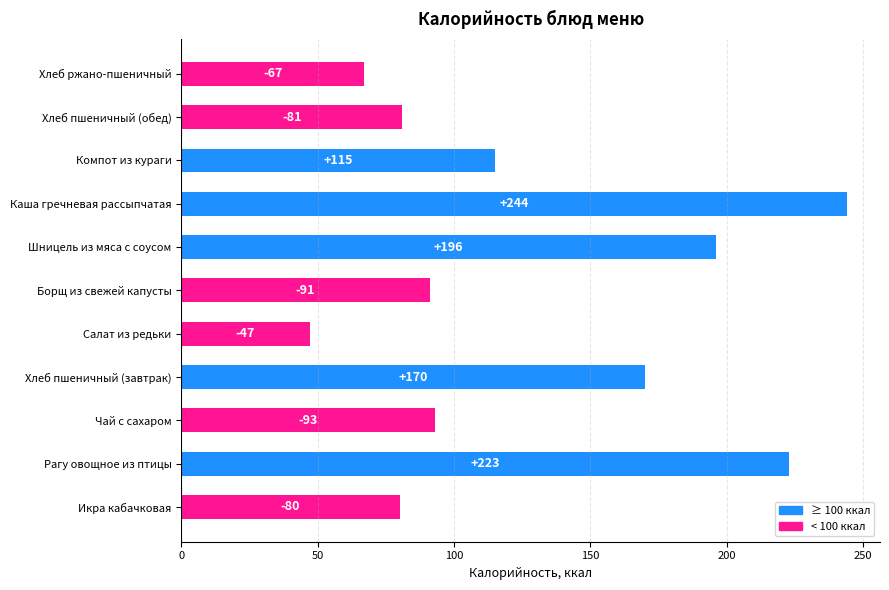

Are the bars horizontal?

Yes